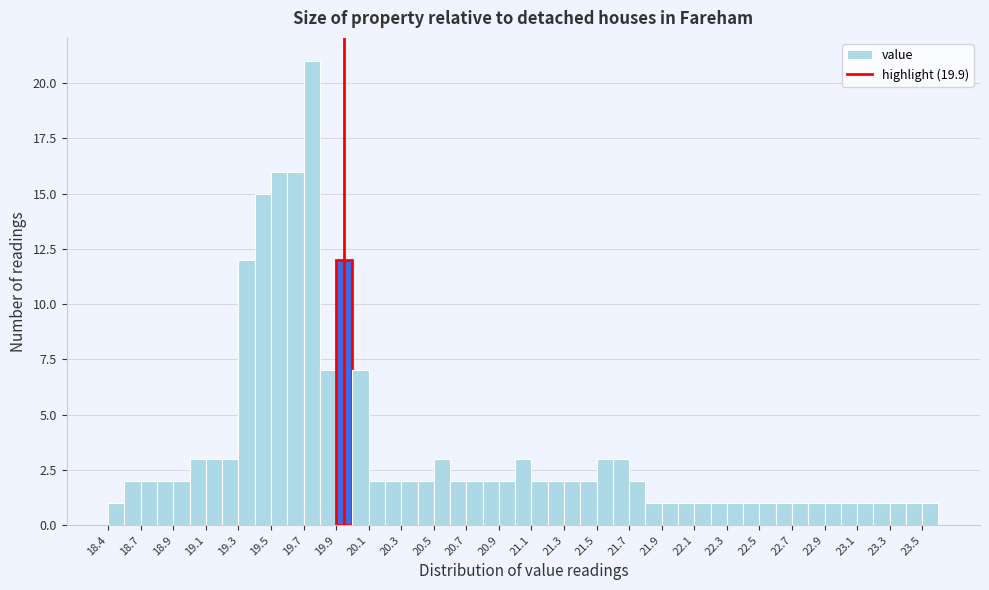

Reading left to right, transcribe this chart: for each bar, give the range it covers on the x-axis and its height. Neither the bar edges nor the heights are printed on the chart, so give them approximately, as read against the axes.

18.45 to 18.55: 1
18.55 to 18.65: 2
18.65 to 18.75: 2
18.75 to 18.85: 2
18.85 to 18.95: 2
18.95 to 19.05: 3
19.05 to 19.15: 3
19.15 to 19.25: 3
19.25 to 19.35: 12
19.35 to 19.45: 15
19.45 to 19.55: 16
19.55 to 19.65: 16
19.65 to 19.75: 21
19.75 to 19.85: 7
19.85 to 19.95: 12
19.95 to 20.05: 7
20.05 to 20.15: 2
20.15 to 20.25: 2
20.25 to 20.35: 2
20.35 to 20.45: 2
20.45 to 20.55: 3
20.55 to 20.65: 2
20.65 to 20.75: 2
20.75 to 20.85: 2
20.85 to 20.95: 2
20.95 to 21.05: 3
21.05 to 21.15: 2
21.15 to 21.25: 2
21.25 to 21.35: 2
21.35 to 21.45: 2
21.45 to 21.55: 3
21.55 to 21.65: 3
21.65 to 21.75: 2
21.75 to 21.85: 1
21.85 to 21.95: 1
21.95 to 22.05: 1
22.05 to 22.15: 1
22.15 to 22.25: 1
22.25 to 22.35: 1
22.35 to 22.45: 1
22.45 to 22.55: 1
22.55 to 22.65: 1
22.65 to 22.75: 1
22.75 to 22.85: 1
22.85 to 22.95: 1
22.95 to 23.05: 1
23.05 to 23.15: 1
23.15 to 23.25: 1
23.25 to 23.35: 1
23.35 to 23.45: 1
23.45 to 23.55: 1